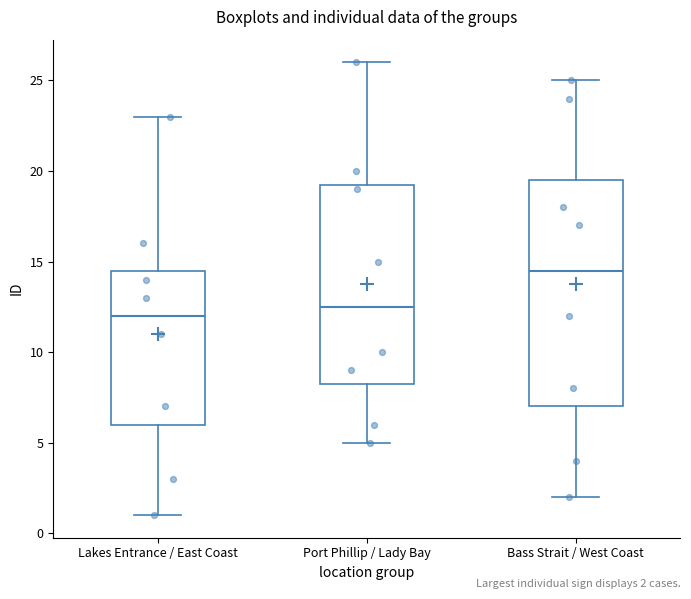

Which box's median line is the lowest?

Lakes Entrance / East Coast